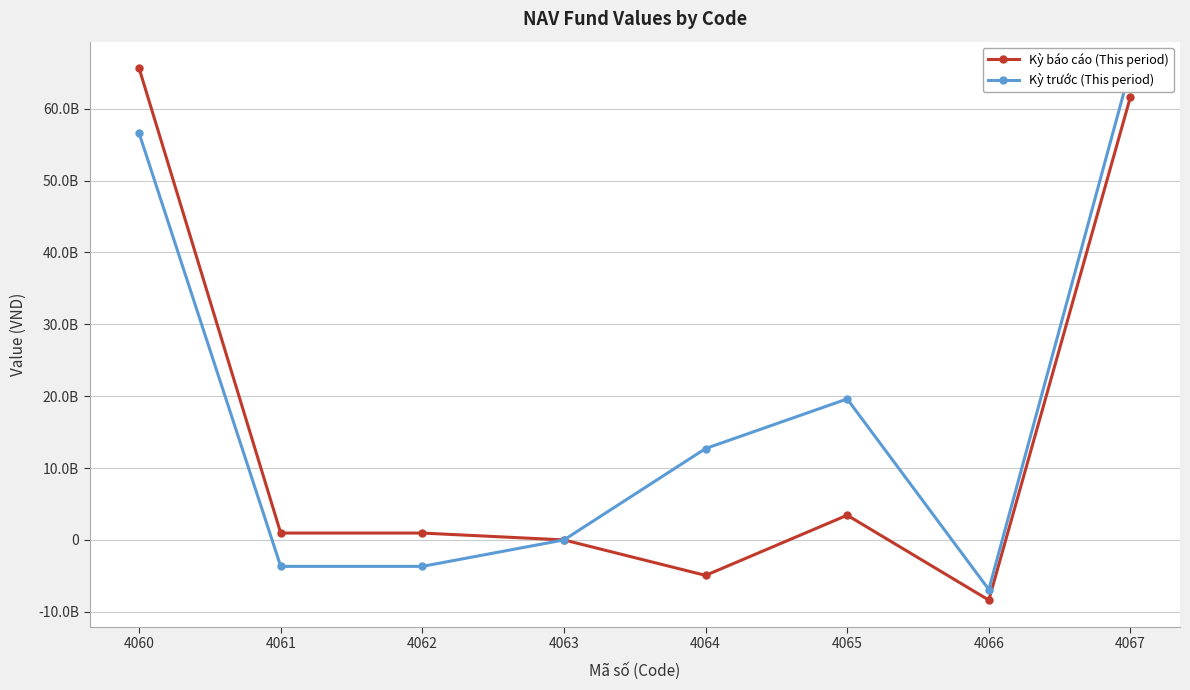

Reading right to left, what are all the values shown in this chart?

Kỳ báo cáo (This period): 4067=61645535298	4066=-8374858094	4065=3437142101	4064=-4937715993	4063=0	4062=953539816	4061=953539816	4060=65629711475
Kỳ trước (This period): 4067=65629711475	4066=-6900164883	4065=19615187553	4064=12715022670	4063=0	4062=-3681811195	4061=-3681811195	4060=56596500000